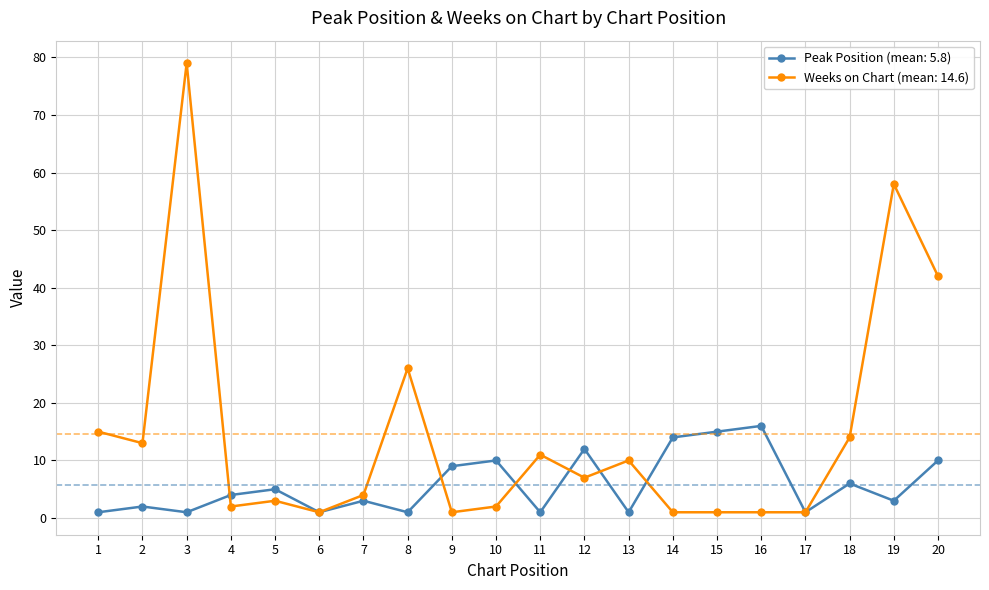

What is the spread (max minus min) of values at 20?

32